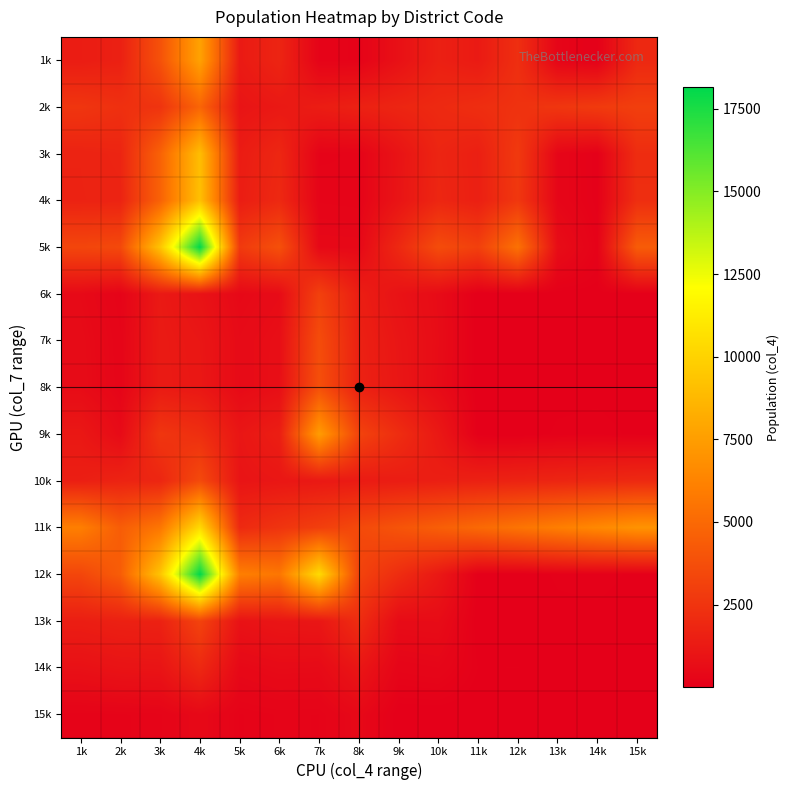

Reading left to right, list all the values displayed in this chart.

1k: 1k=1381	2k=1566	3k=3875	4k=7706	5k=1282	6k=1765	7k=196	8k=177	9k=835	10k=1545	11k=1290	12k=2247	13k=276	14k=74	15k=1935
2k: 1k=2569	2k=2302	3k=2469	4k=4802	5k=1000	6k=1200	7k=1400	8k=1600	9k=1800	10k=2000	11k=2200	12k=2400	13k=2600	14k=2800	15k=3000
3k: 1k=1674	2k=1774	3k=4662	4k=9011	5k=1347	6k=1859	7k=209	8k=224	9k=957	10k=1789	11k=1522	12k=2741	13k=324	14k=77	15k=2158
4k: 1k=1663	2k=1711	3k=4664	4k=9138	5k=1420	6k=1965	7k=242	8k=216	9k=994	10k=1849	11k=1530	12k=2649	13k=325	14k=82	15k=2225
5k: 1k=3337	2k=3485	3k=9326	4k=18149	5k=2767	6k=3824	7k=451	8k=440	9k=1951	10k=3638	11k=3052	12k=5390	13k=649	14k=159	15k=4383
6k: 1k=490	2k=207	3k=1242	4k=930	5k=444	6k=596	7k=3085	8k=1452	9k=913	10k=588	11k=13	12k=6	13k=36	14k=41	15k=29
7k: 1k=575	2k=264	3k=1283	4k=1101	5k=545	6k=717	7k=3642	8k=1577	9k=1058	10k=614	11k=17	12k=5	13k=47	14k=53	15k=29
8k: 1k=593	2k=280	3k=1298	4k=1139	5k=531	6k=745	7k=3789	8k=1632	9k=1098	10k=583	11k=17	12k=6	13k=44	14k=52	15k=30
9k: 1k=1168	2k=544	3k=2581	4k=2240	5k=1076	6k=1462	7k=7431	8k=3209	9k=2156	10k=1197	11k=34	12k=11	13k=91	14k=105	15k=59
10k: 1k=1494	2k=1710	3k=1825	4k=3535	5k=1000	6k=1100	7k=1200	8k=1300	9k=1400	10k=1500	11k=1600	12k=1700	13k=1800	14k=1900	15k=2000
11k: 1k=6039	2k=4426	3k=5628	4k=10388	5k=2000	6k=2500	7k=3000	8k=3500	9k=4000	10k=4500	11k=5000	12k=5500	13k=6000	14k=6500	15k=7000
12k: 1k=3337	2k=4426	3k=9326	4k=18149	5k=6039	6k=5628	7k=10388	8k=3209	9k=2156	10k=1197	11k=34	12k=6	13k=91	14k=106	15k=59
13k: 1k=1452	2k=1577	3k=1632	4k=3209	5k=913	6k=1058	7k=1098	8k=2156	9k=588	10k=614	11k=17	12k=5	13k=44	14k=52	15k=30
14k: 1k=835	2k=957	3k=994	4k=1951	5k=444	6k=545	7k=531	8k=1076	9k=276	10k=324	11k=74	12k=77	13k=36	14k=41	15k=29
15k: 1k=196	2k=209	3k=242	4k=451	5k=177	6k=224	7k=216	8k=440	9k=13	10k=17	11k=6	12k=5	13k=44	14k=52	15k=29